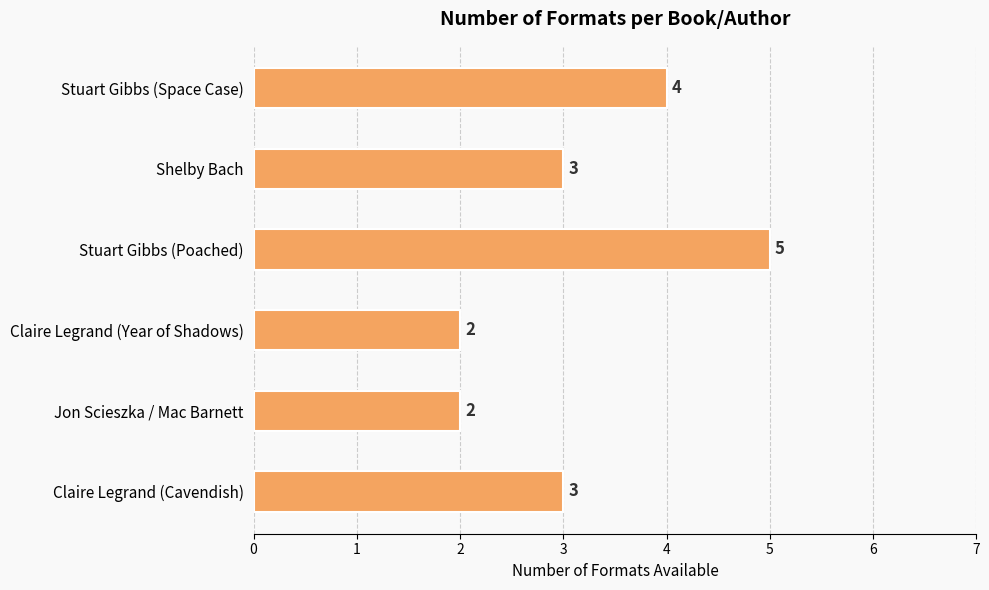

What value does the data have at Stuart Gibbs (Space Case)?

4